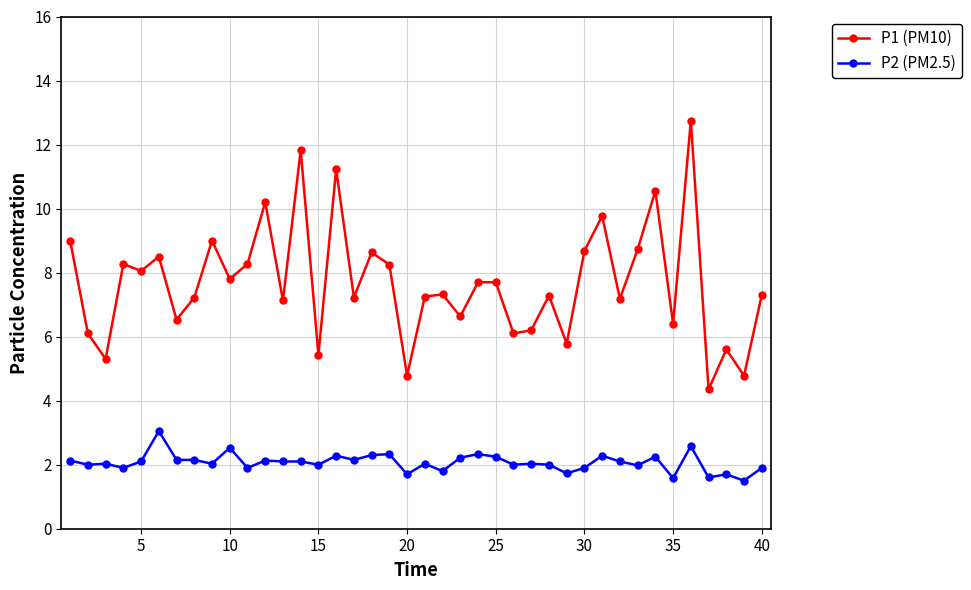

Does the chart have visible grid lines?

Yes